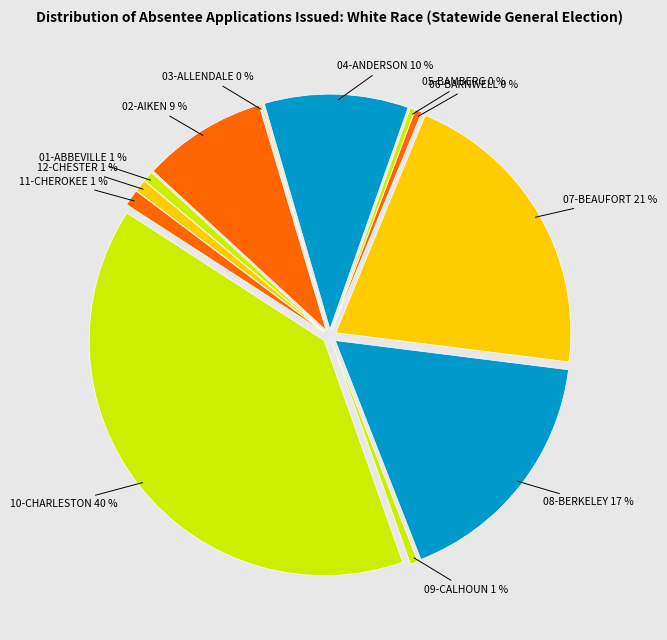

Which slice is the largest?

10-CHARLESTON